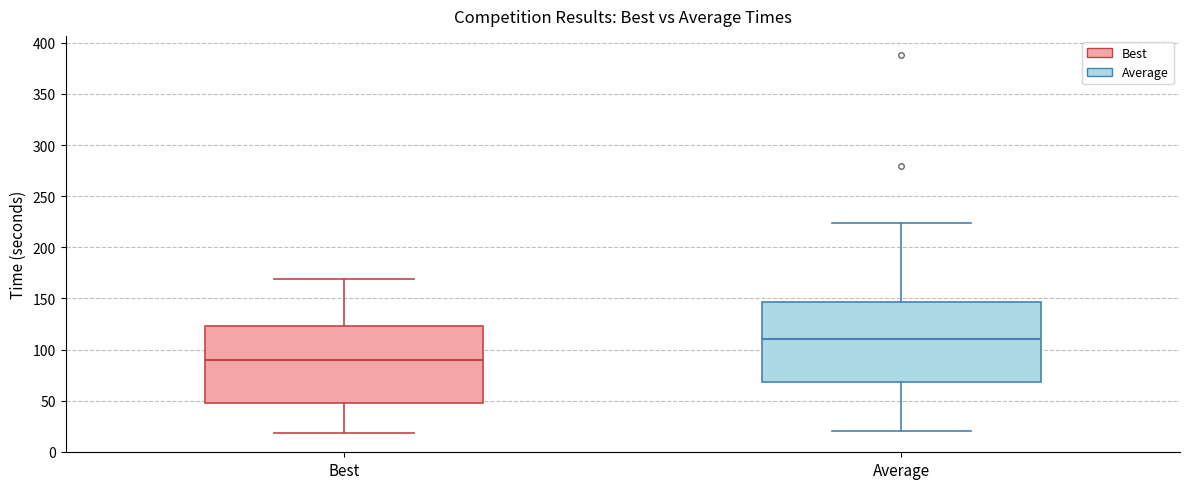

Reading left to right, read every box against the y-axis: the position of its median line, the range the box covers, and the ends of its whiskers. The values are not printed on the chart, so give them approximately, as read against the axis.

Best: median 90, box 50 to 125, whiskers 20 to 170
Average: median 110, box 70 to 145, whiskers 20 to 225